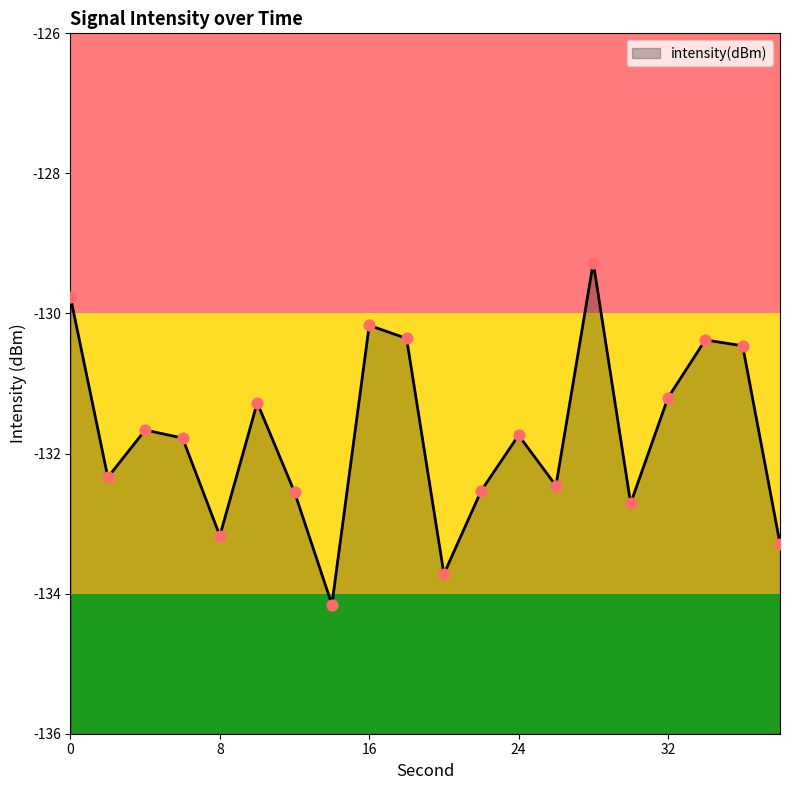

What is the change in value from 0 to 6?

-2.0